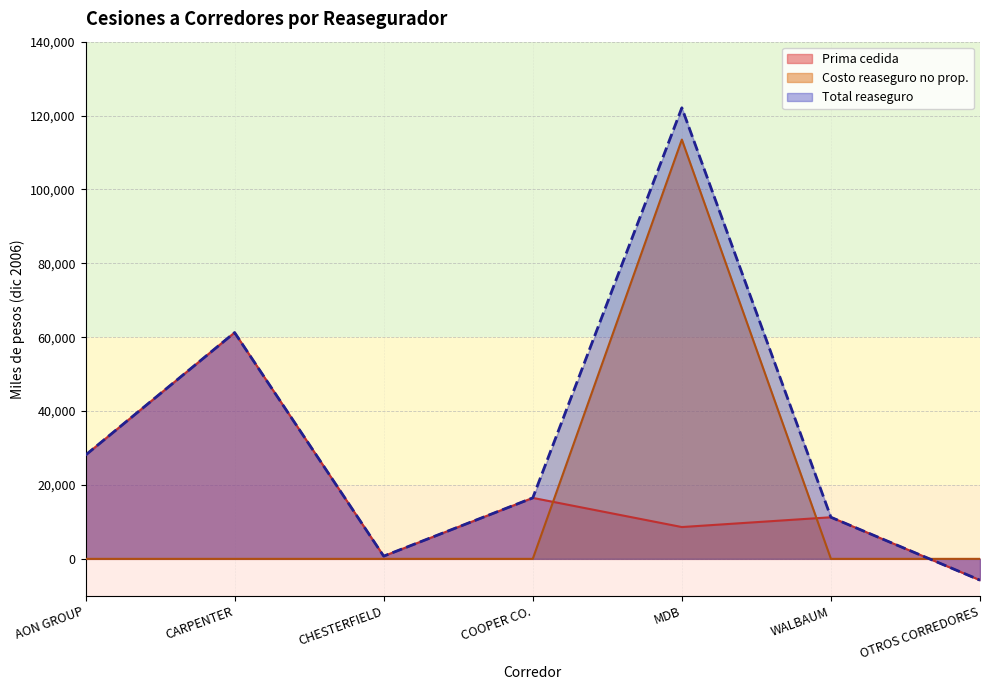

Reading left to right, list all the values displayed in this chart.

Prima cedida: 28092	61256	736	16505	8610	11261	-5768
Costo de reaseguro no proporcional: 0	0	0	0	113493	0	0
Total reaseguro: 28092	61256	736	16505	122103	11261	-5768